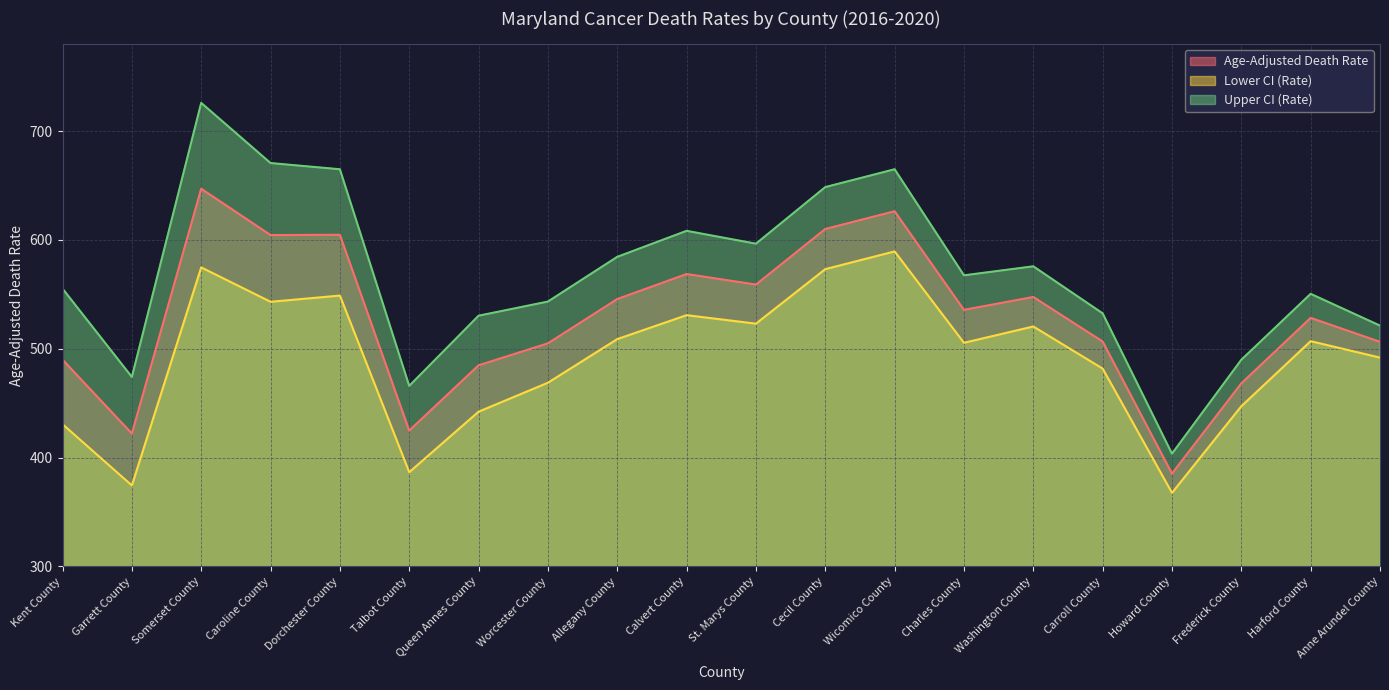

Is it true that Lower CI (Rate) equals 442.2 at Queen Annes County?

True